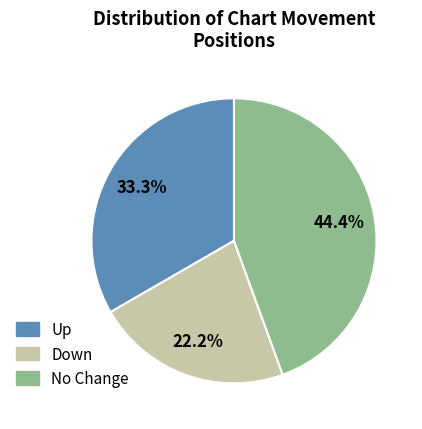

Is there any slice that represents more than half of the pie?

No